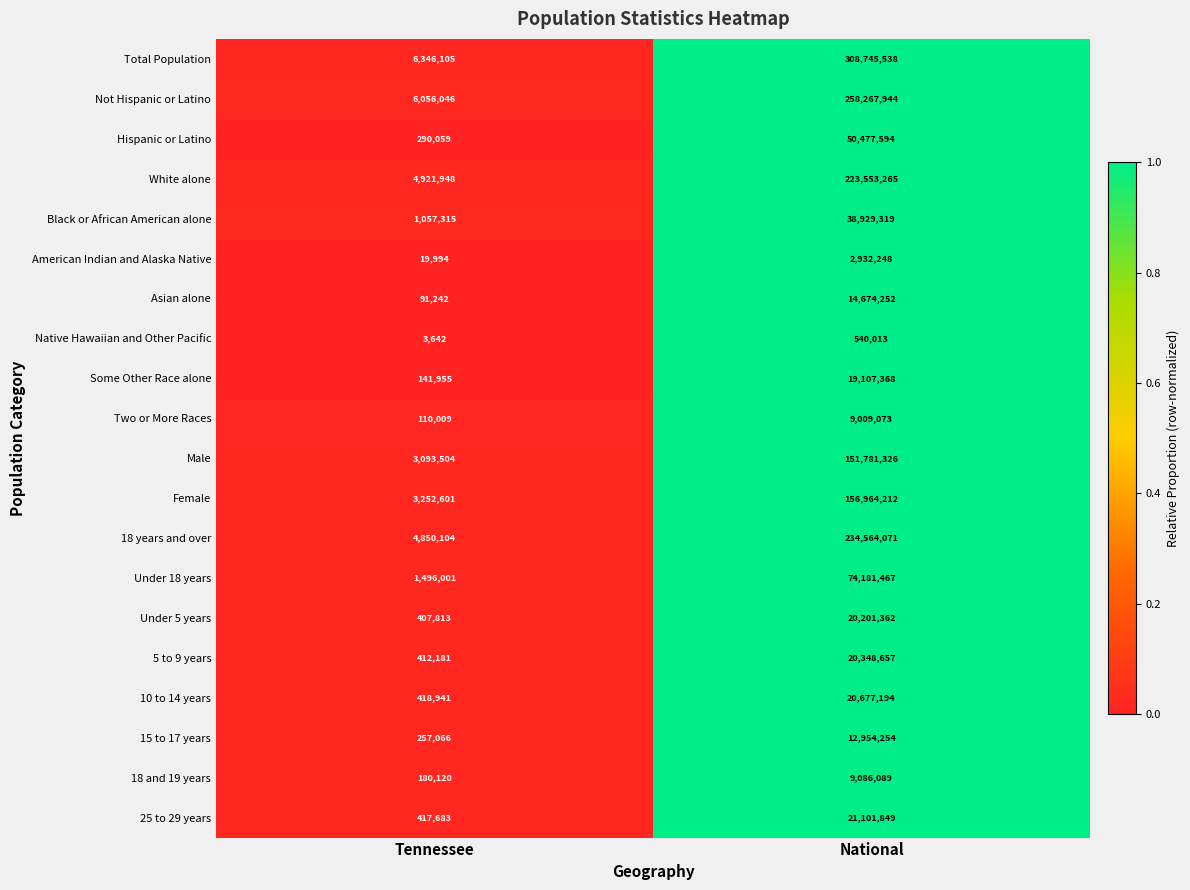

At which category is the sum across all series the highest?

National